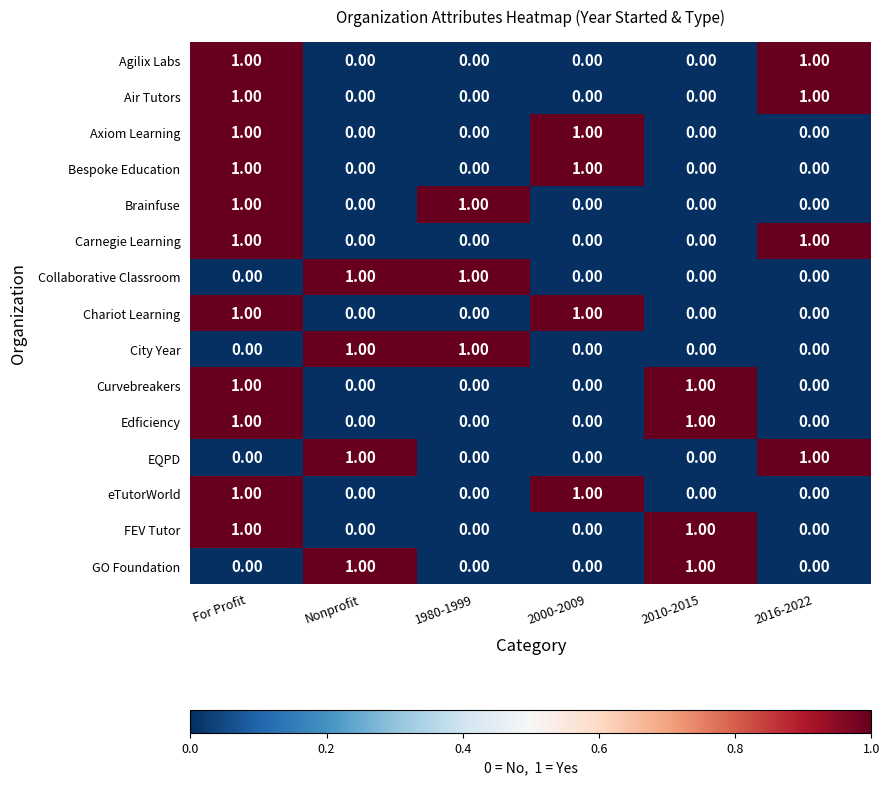

What is the total value across all series at 2016-2022?

4